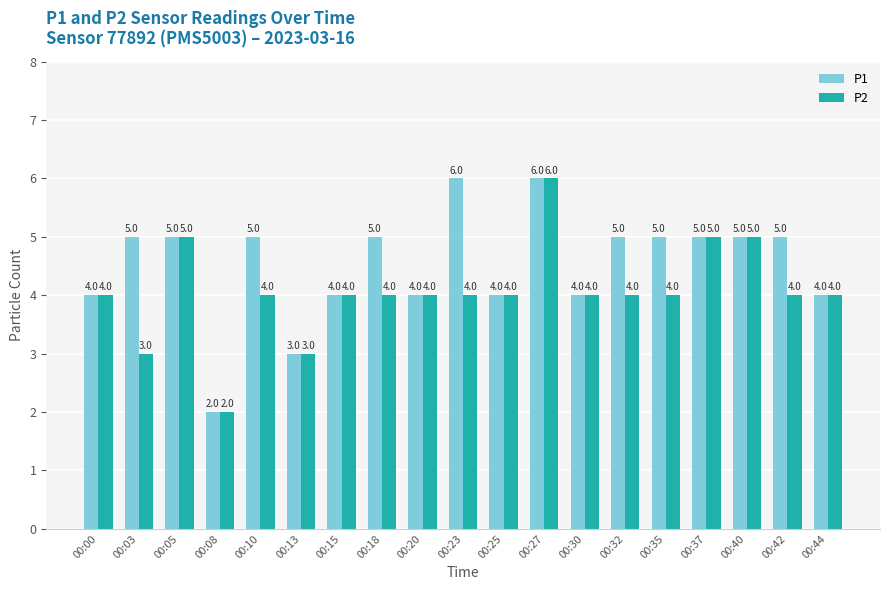

List the series in order of their overall mean, lowest first.

P2, P1